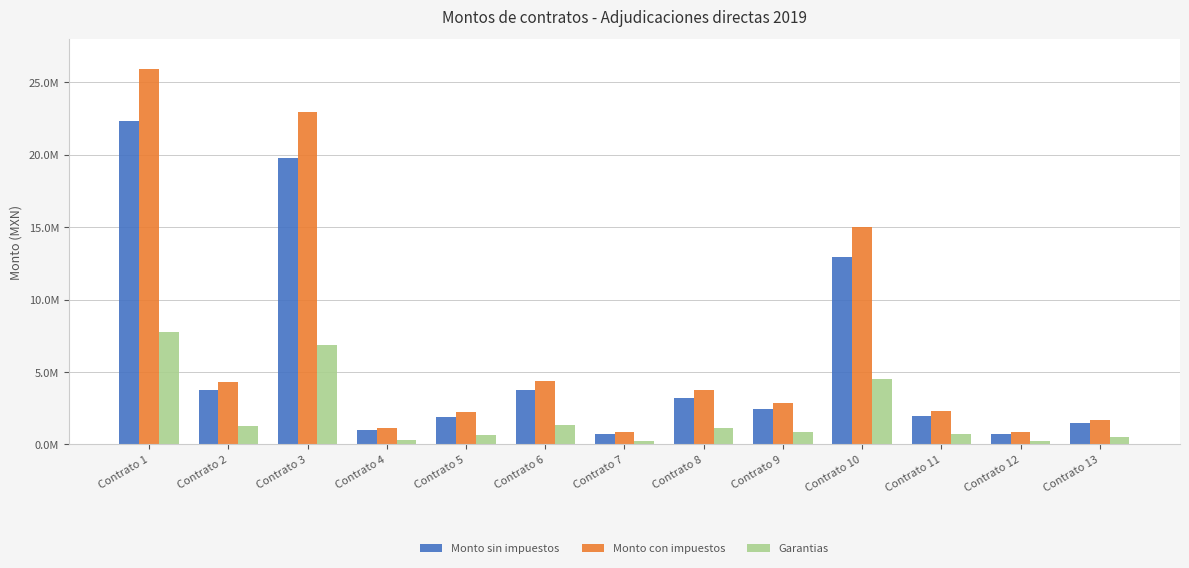

What are all the series names shown in the legend?

Monto sin impuestos, Monto con impuestos, Garantias